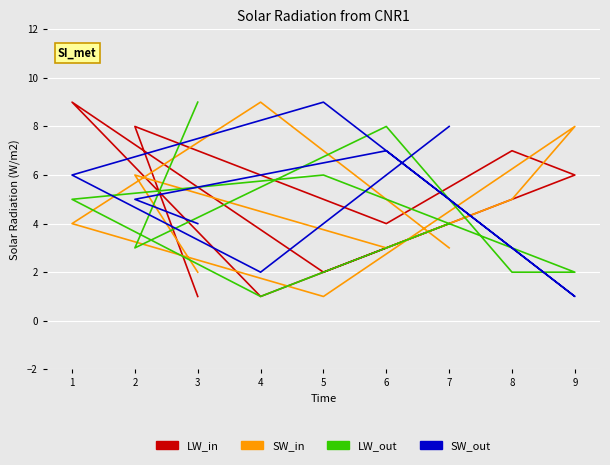

Where is the first local maximum for SW_out?

5